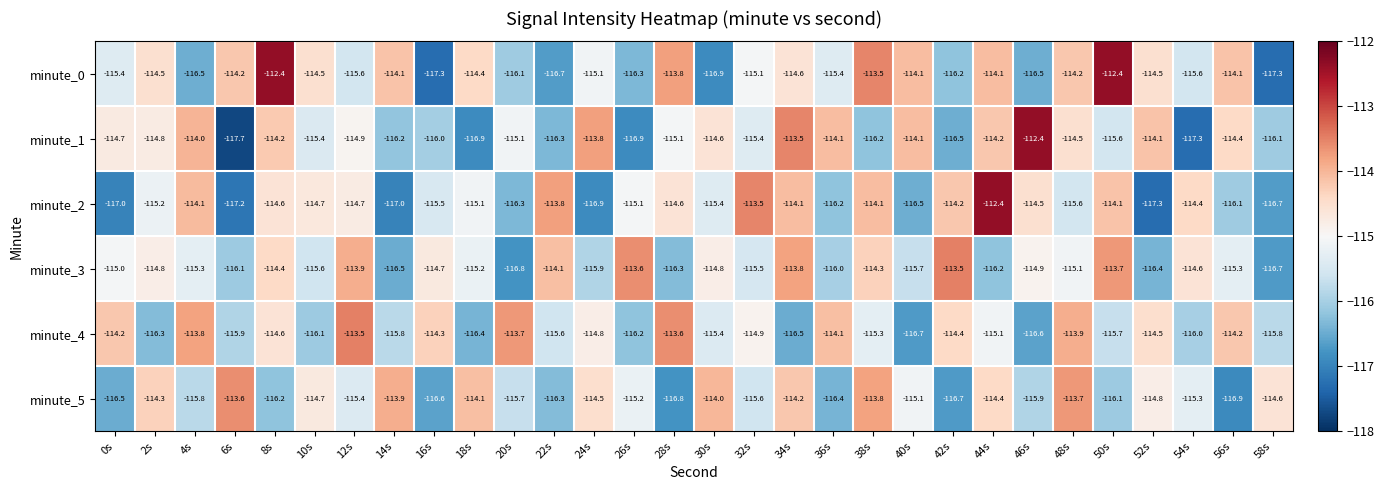

Which series has the widest spread of values?

minute_1